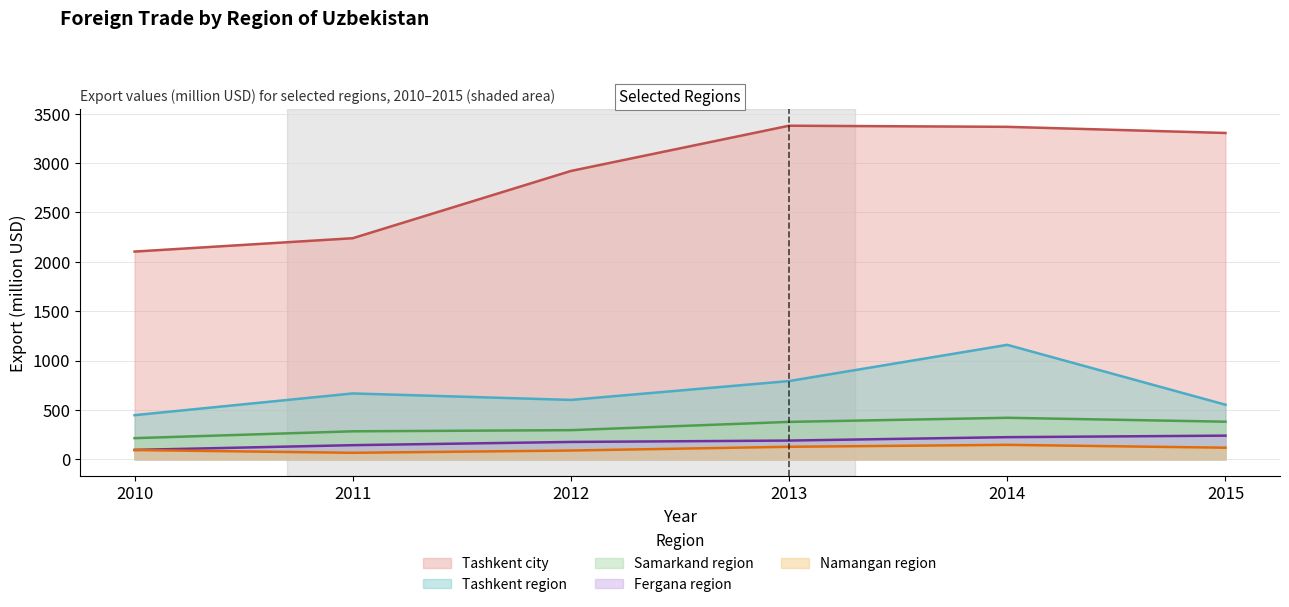

True or false: Namangan region and Tashkent region intersect in this chart.

False